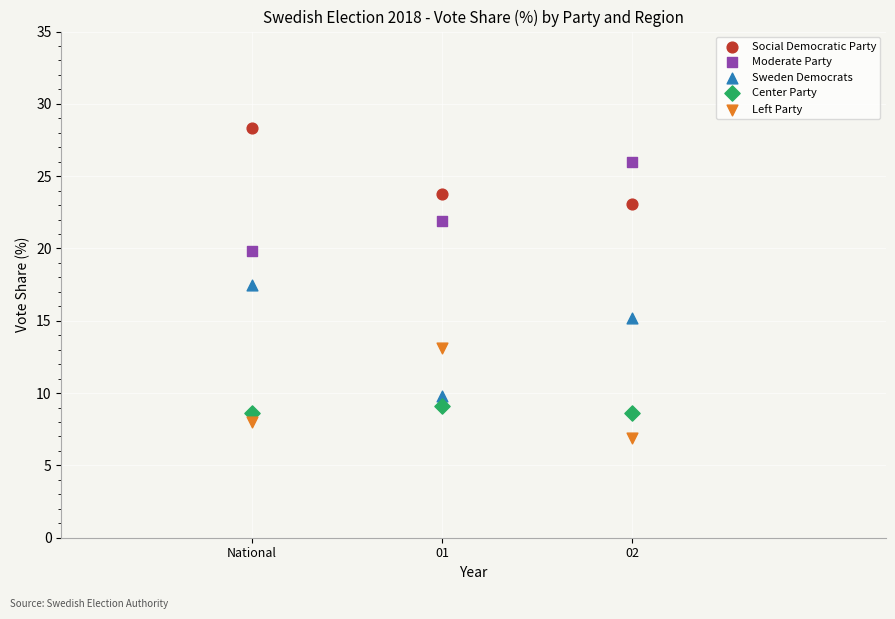

Across all data points, what is the range of X values (max minus min)?

0.6